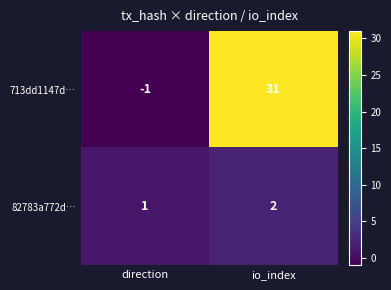

What is the minimum value shown in the chart?

-1